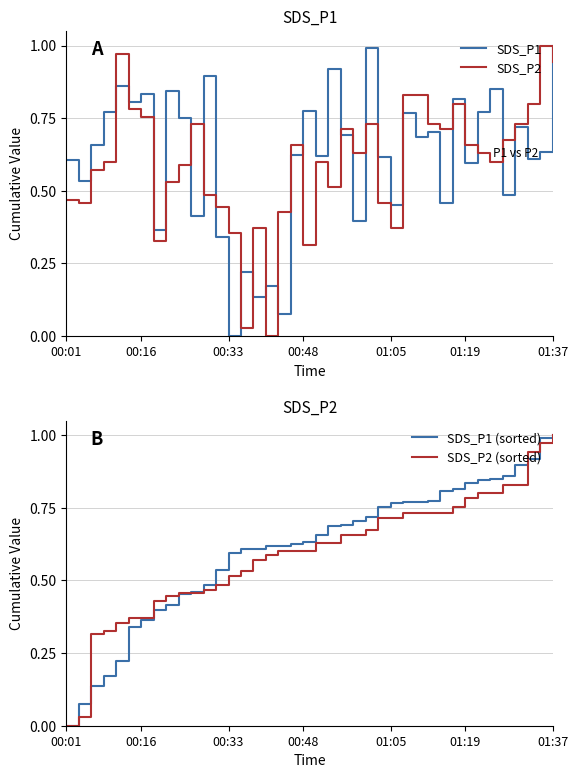

The value of SDS_P2 (sorted) at 01:19 is 1.0. True or false?

False